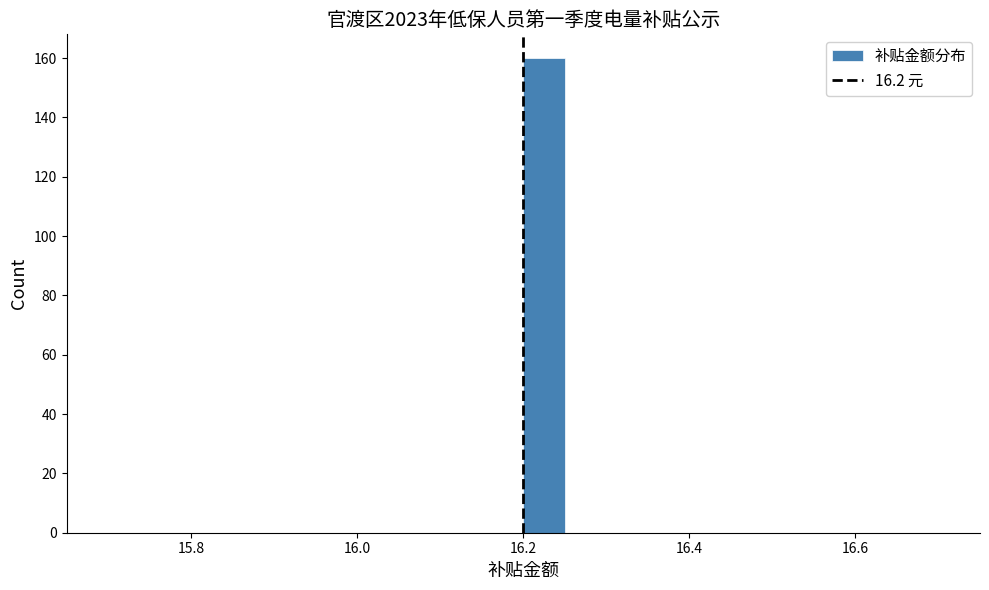

Around what value on the x-axis is the tallest bar? Give the approximate position of its centre, as read against the axis.

16.22